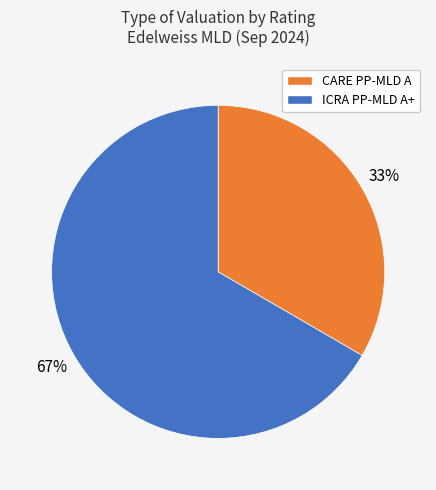

Does any single category account for the majority?

Yes